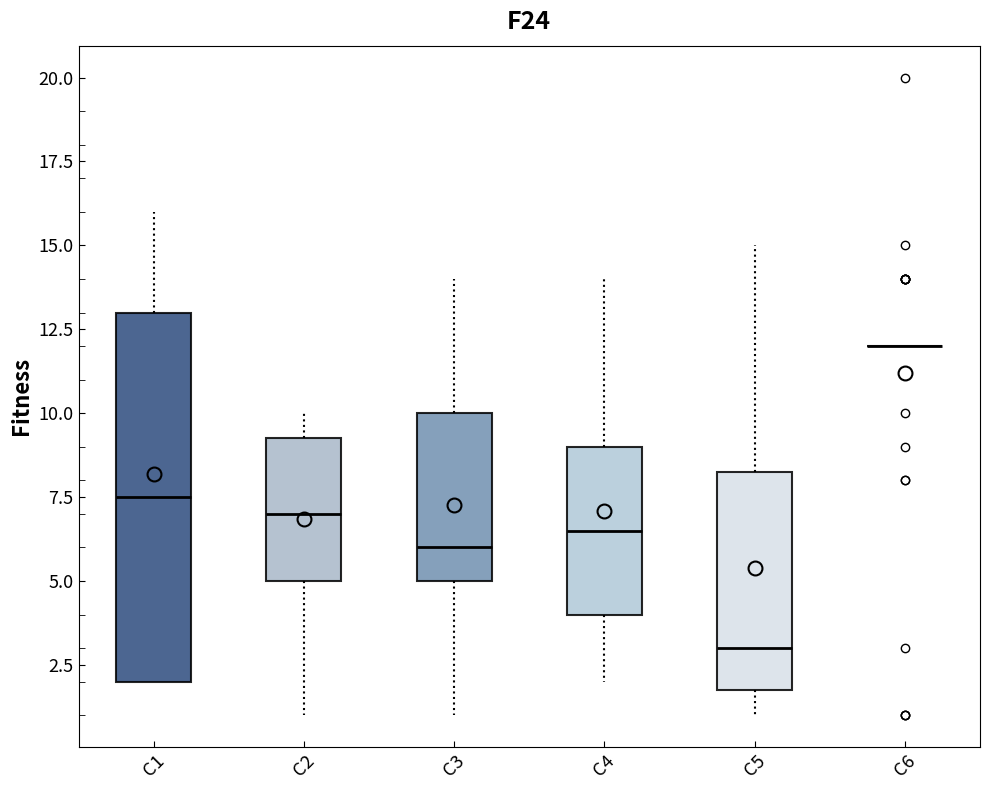

Reading left to right, read every box against the y-axis: the position of its median line, the range the box covers, and the ends of its whiskers. The values are not printed on the chart, so give them approximately, as read against the axis.

C1: median 7.5, box 2.0 to 13.0, whiskers 2.0 to 16.0
C2: median 7.0, box 5.0 to 9.5, whiskers 1.0 to 10.0
C3: median 6.0, box 5.0 to 10.0, whiskers 1.0 to 14.0
C4: median 6.5, box 4.0 to 9.0, whiskers 2.0 to 14.0
C5: median 3.0, box 2.0 to 8.5, whiskers 1.0 to 15.0
C6: box collapsed to a line at 12.0, whiskers 12.0 to 12.0